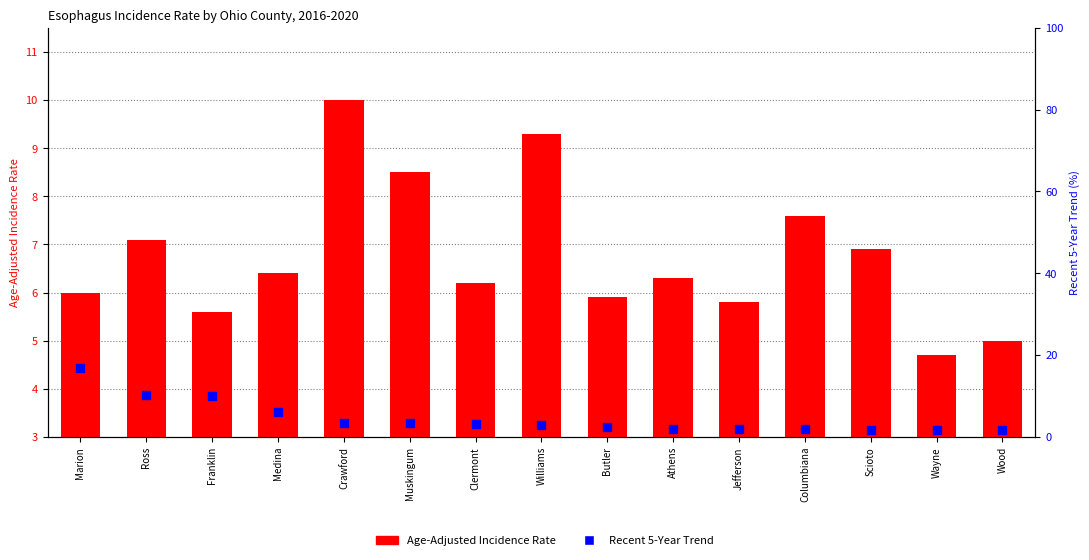

Which series has the widest spread of Y values?

Recent 5-Year Trend